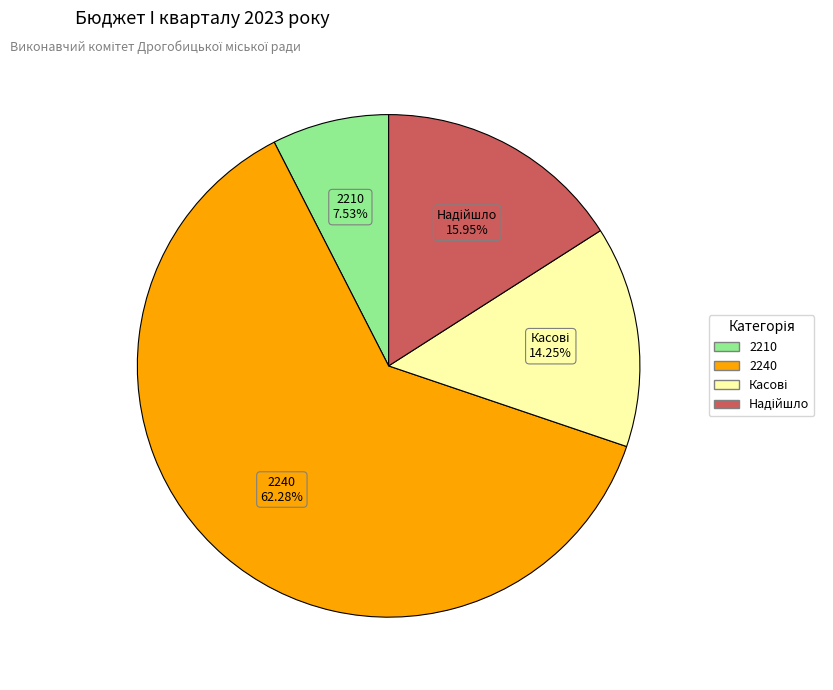

Is there a majority slice in this chart?

Yes